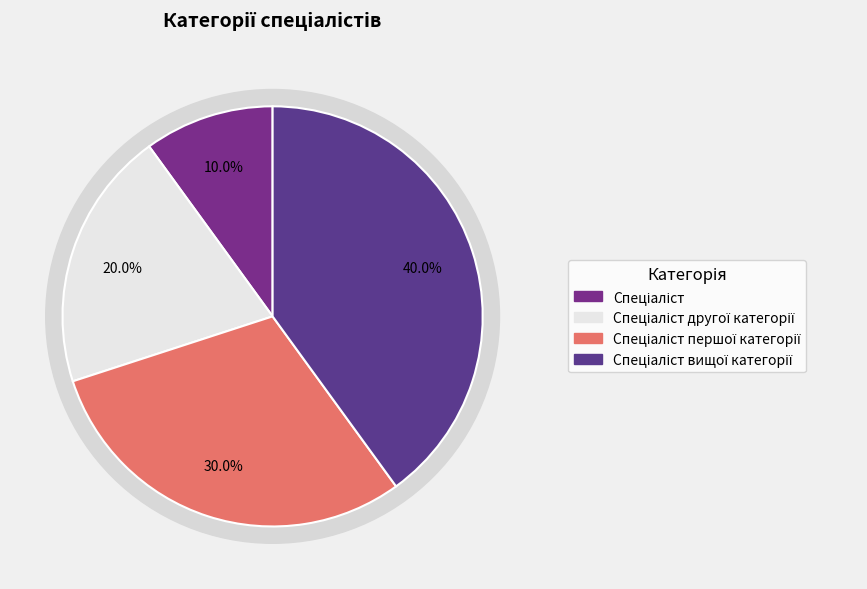

What is the largest slice in the pie chart?

Спеціаліст вищої категорії